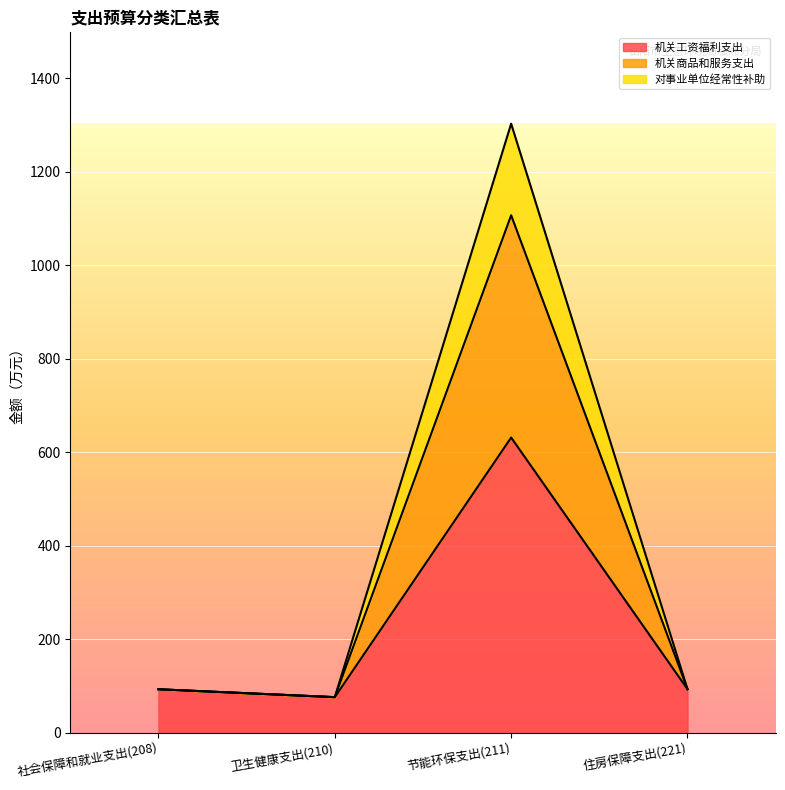

Is it true that 机关工资福利支出 equals 179.2 at 节能环保支出(211)?

False